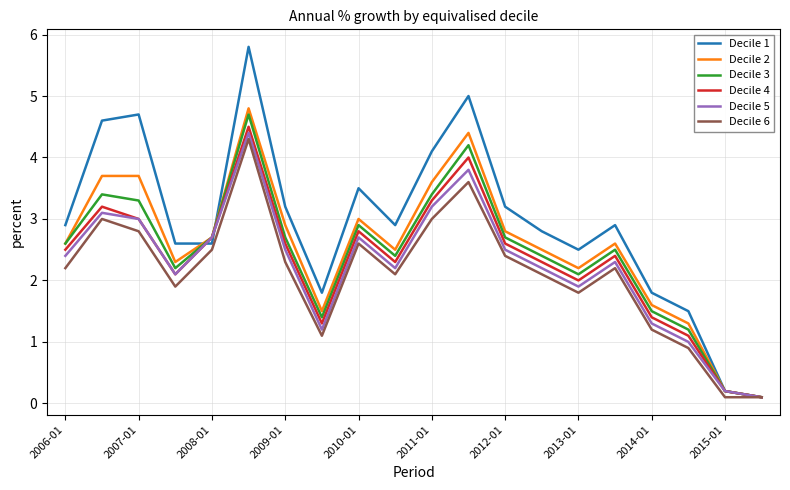

Which series has the largest total across all categories?

Decile 1